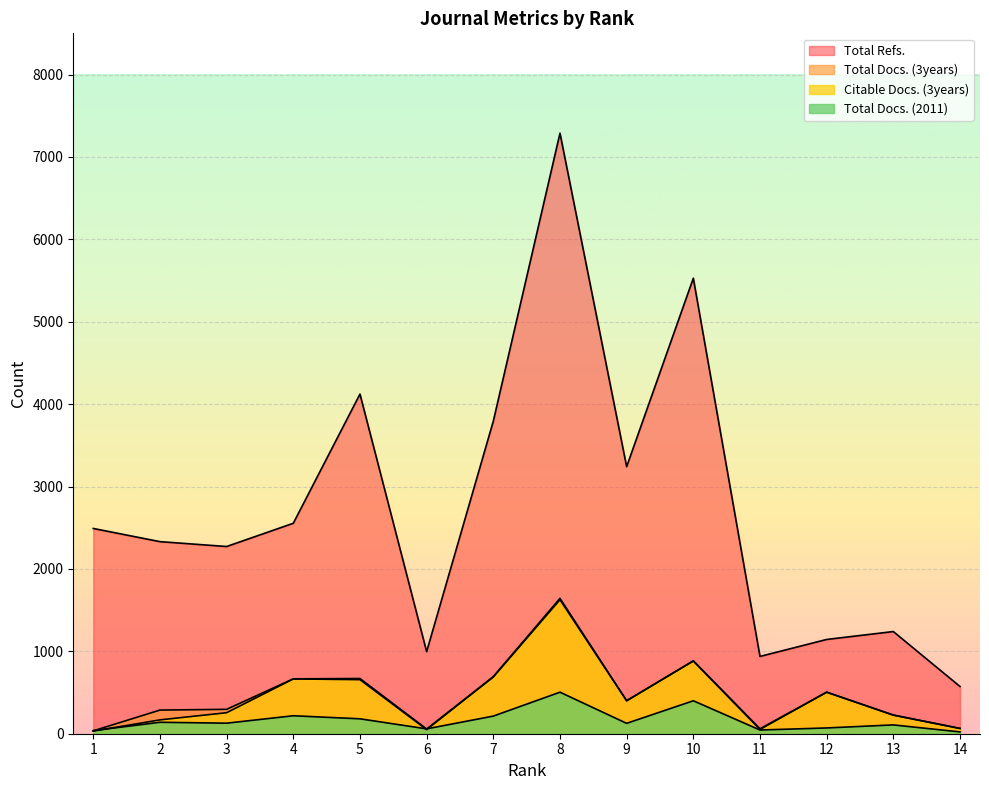

The value of Citable Docs. (3years) at 8 is 422. True or false?

False